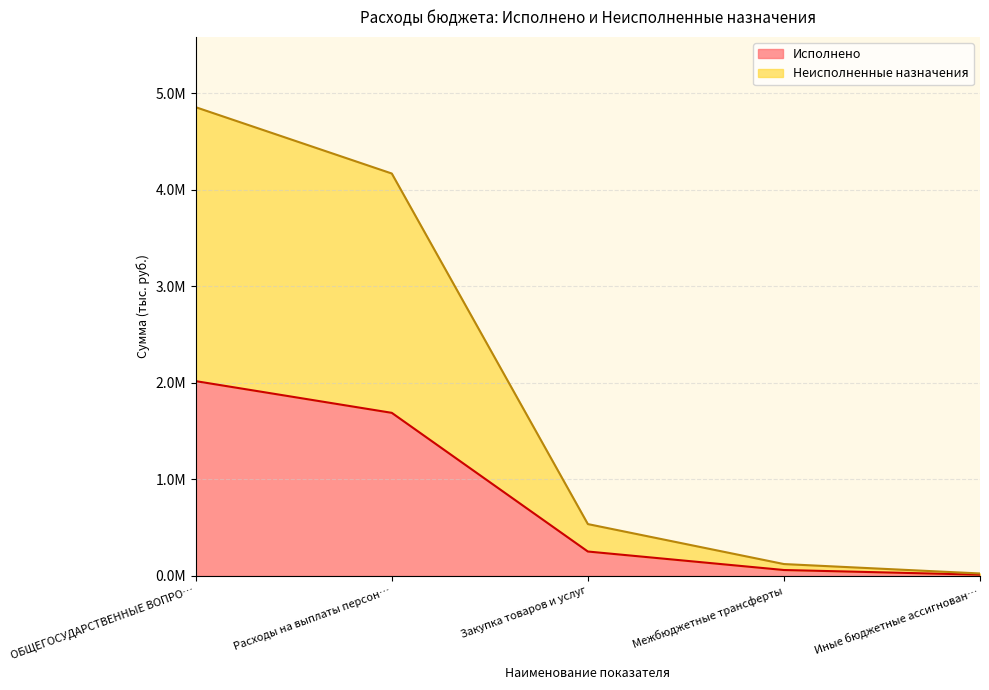

List the series in order of their peak value, highest first.

Неисполненные назначения, Исполнено